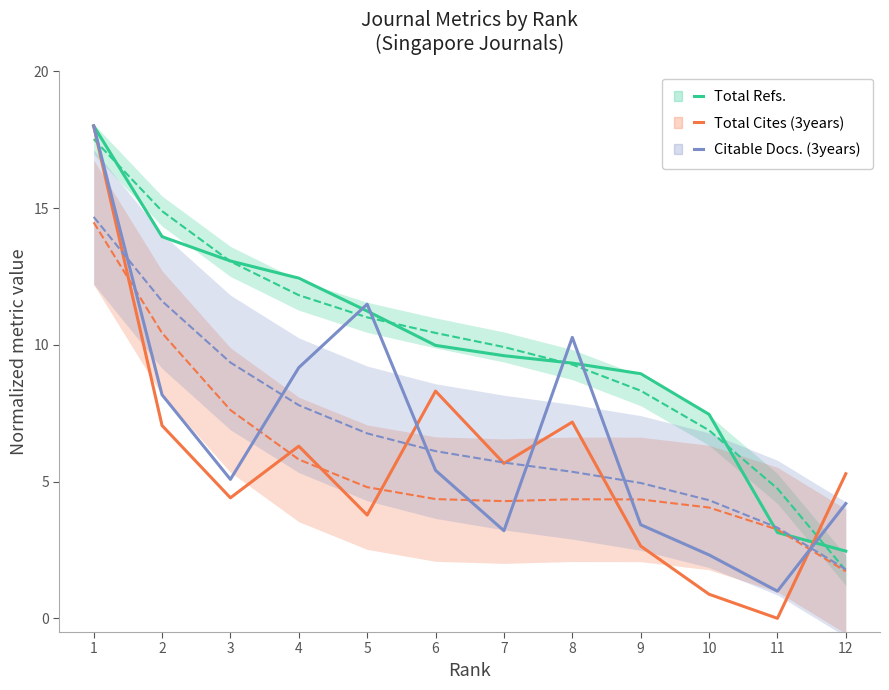

Where is the first local minimum for Total Cites (3years)?

3